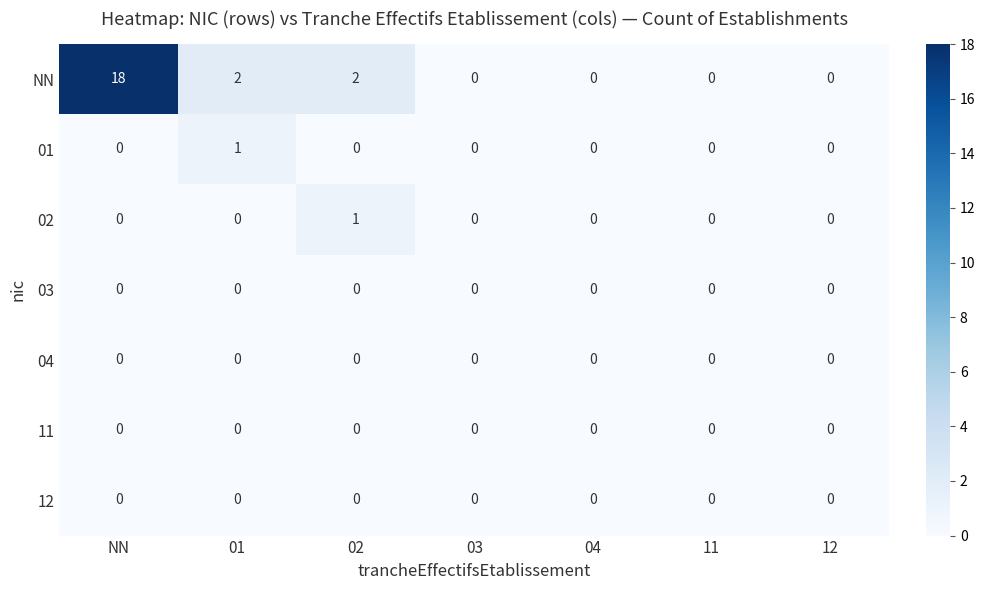

At which category is the sum across all series the highest?

NN